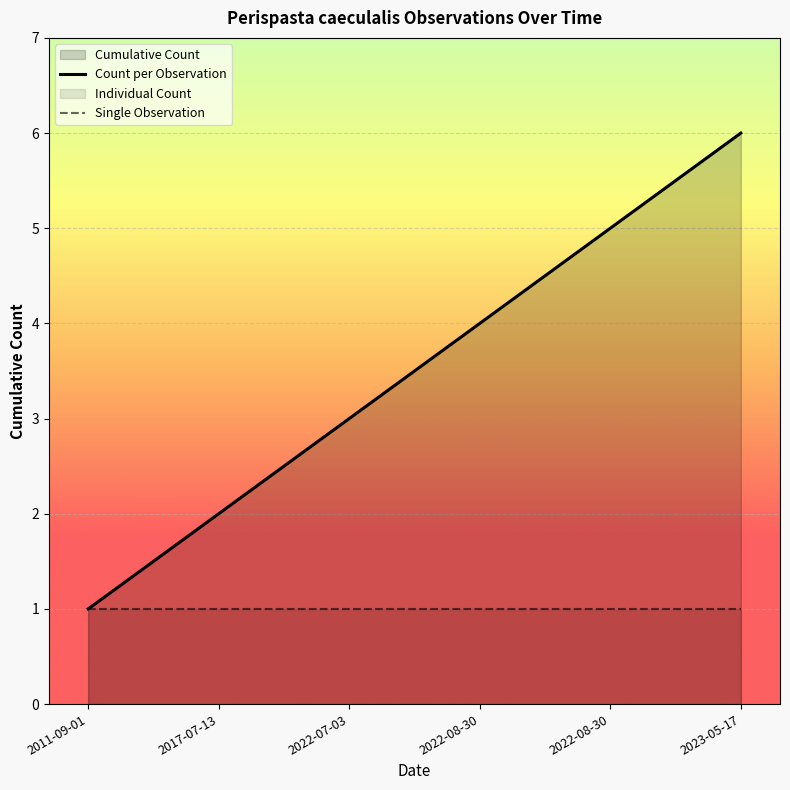

What is the maximum value for Single Observation?

1